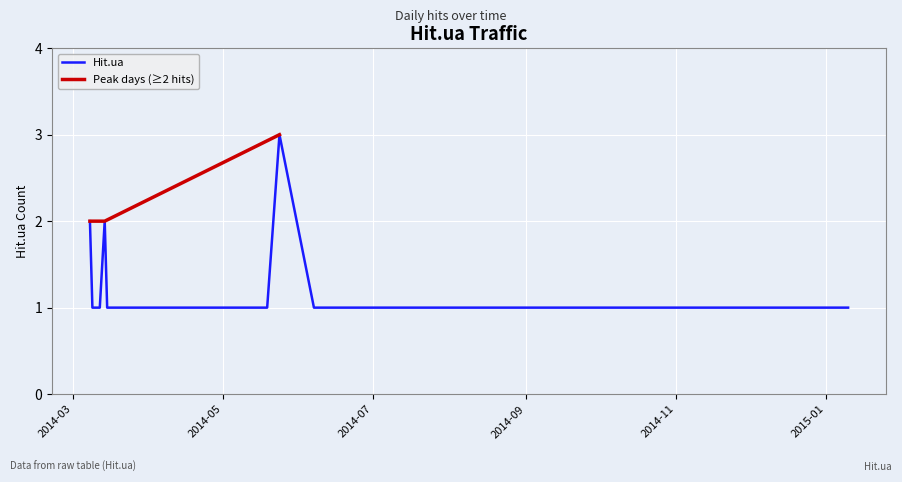

What is the highest value of the Hit.ua series?

3